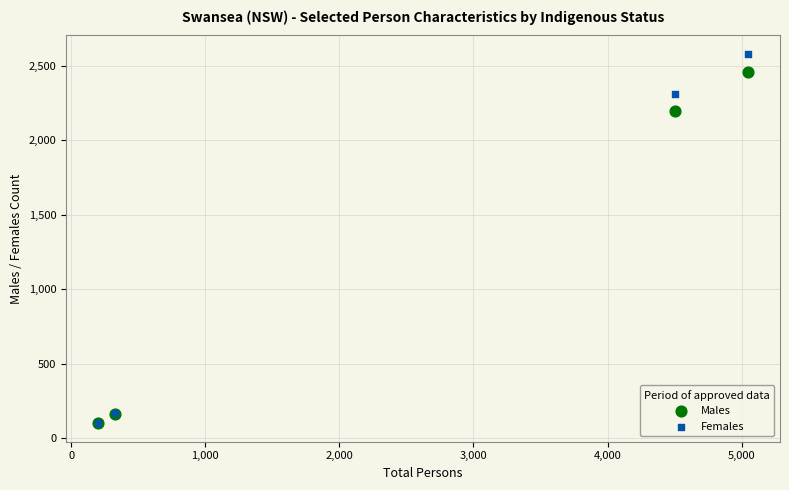

In the Females series, what Y value is closest to 1341?

2310